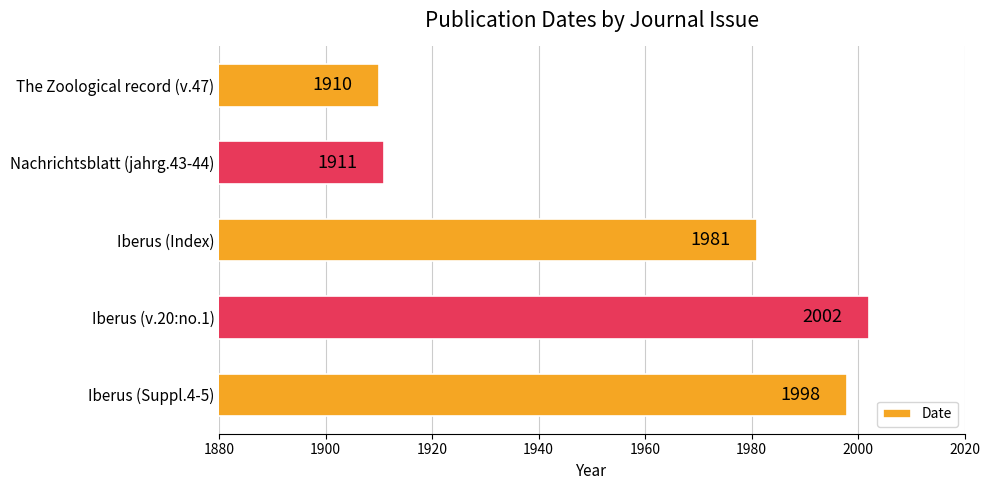

The chart shows a value of 2002 at Iberus (v.20:no.1). True or false?

True